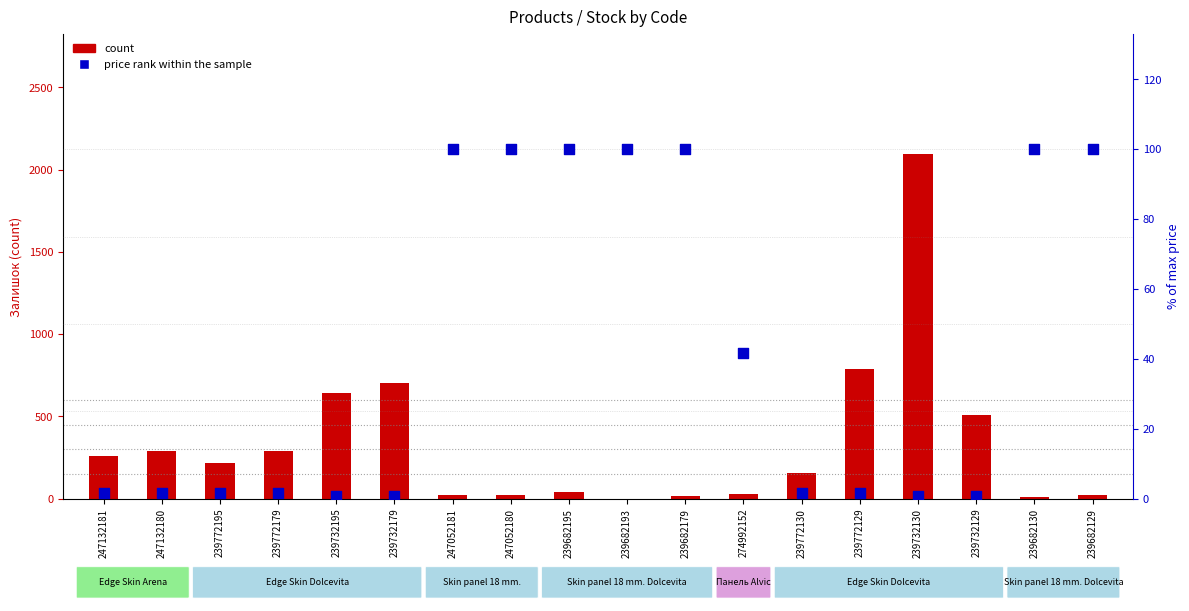

Which series has the largest total across all categories?

count